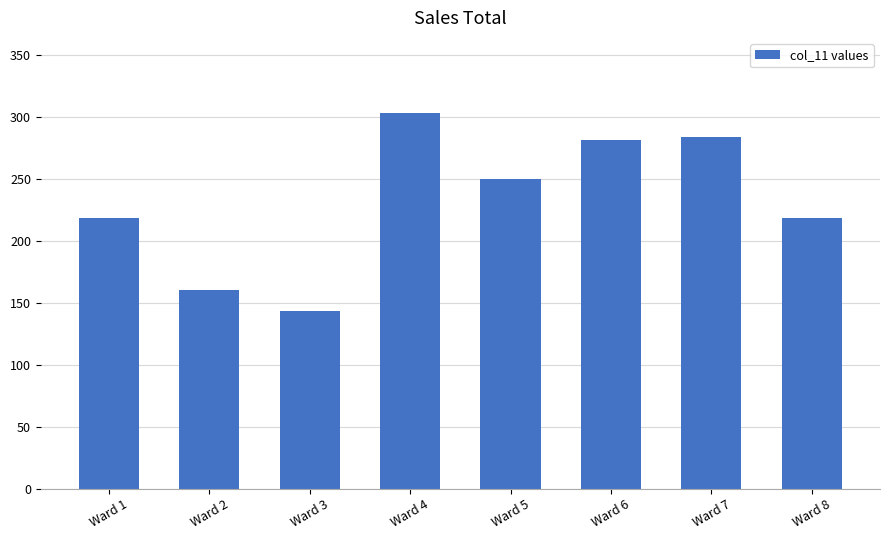

The chart shows a value of 284 at Ward 7. True or false?

True